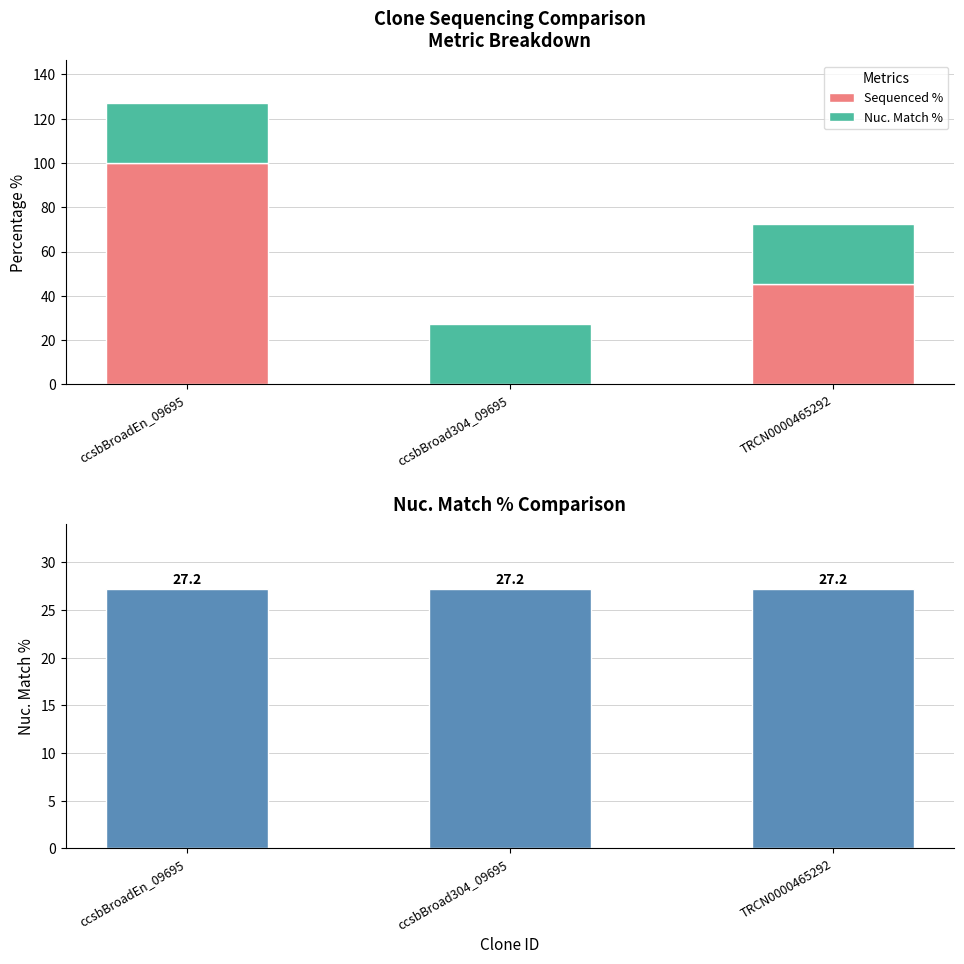

Rank the series by their average value, from lowest to highest.

Nuc. Match %, Sequenced %